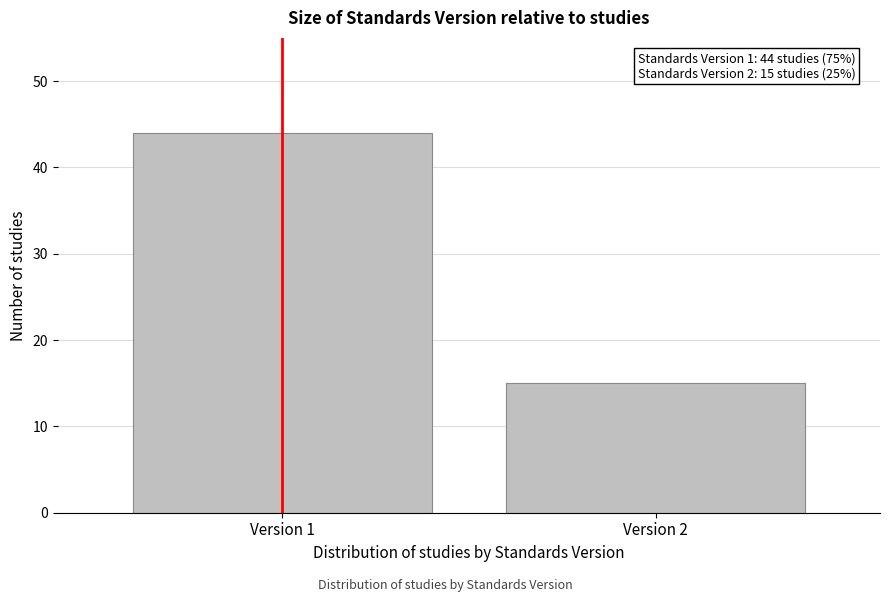

Reading right to left, list all the values displayed in this chart.

Version 2=15	Version 1=44